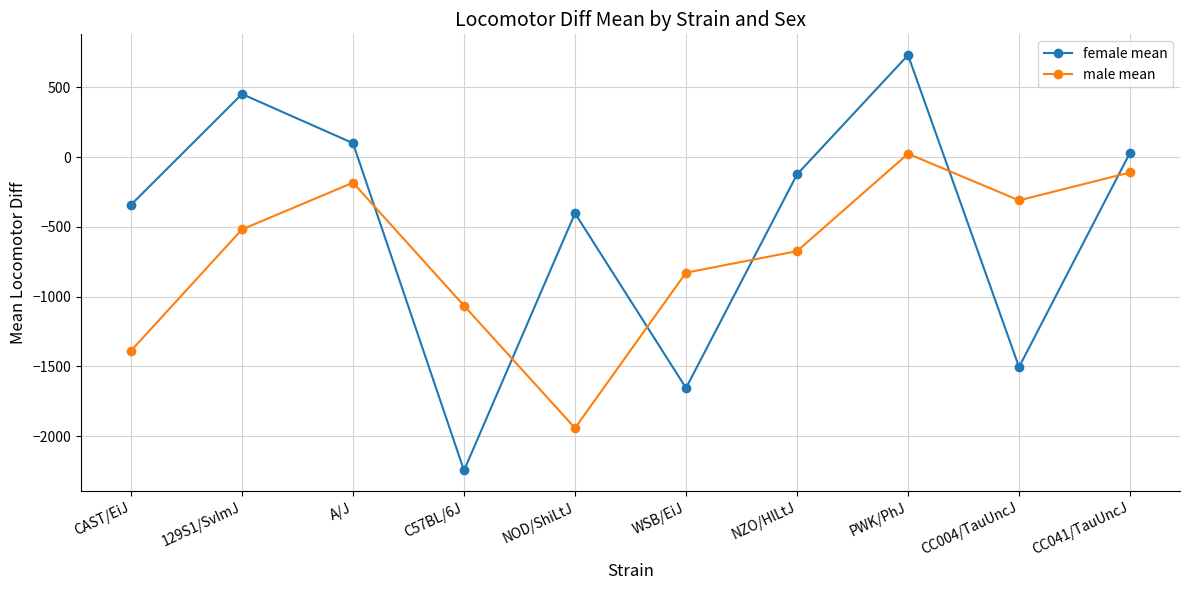

At which category is the sum across all series the highest?

PWK/PhJ